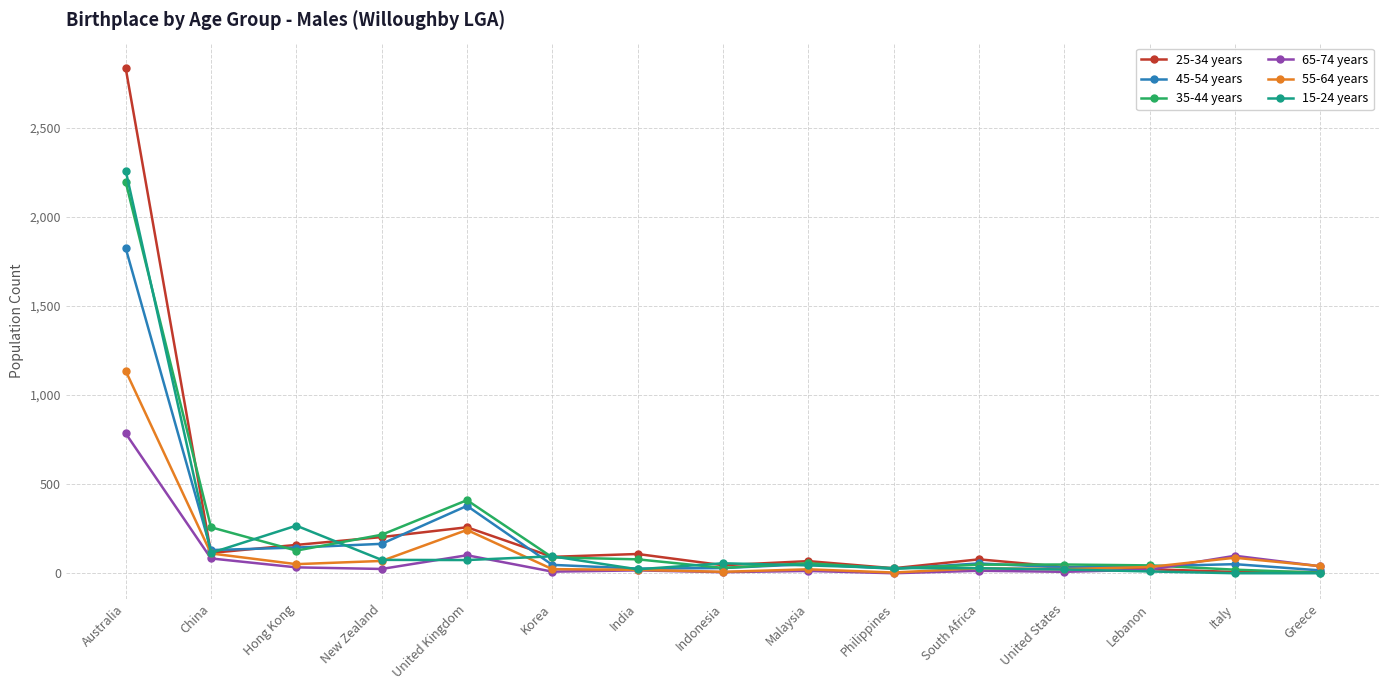

The value of 65-74 years at Australia is 785. True or false?

True